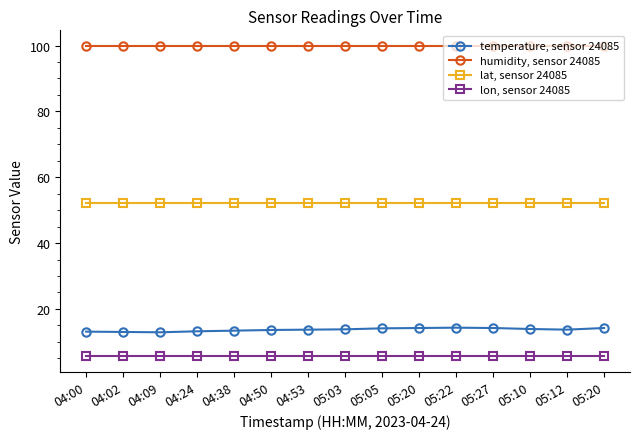

Rank the series at 04:09 from highest to lowest value.

humidity, sensor 24085, lat, sensor 24085, temperature, sensor 24085, lon, sensor 24085